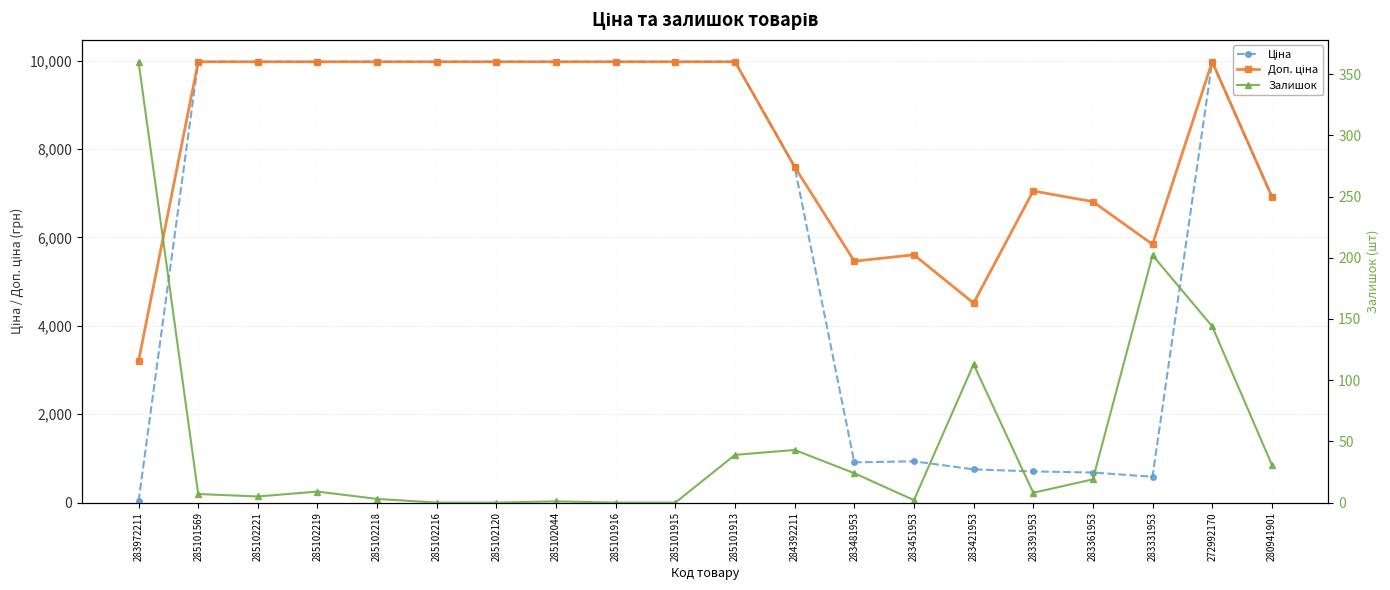

Reading right to left, extract all data points from this chart.

Ціна: 6925.7	9975.0	584.4	681.0	705.1	752.2	934.5	910.4	7596.5	9975.0	9975.0	9975.0	9975.0	9975.0	9975.0	9975.0	9975.0	9975.0	9975.0	32.0
Доп. ціна: 6925.7	9975.0	5843.9	6809.8	7051.3	4513.3	5607.2	5462.3	7596.5	9975.0	9975.0	9975.0	9975.0	9975.0	9975.0	9975.0	9975.0	9975.0	9975.0	3205.0
Залишок: 31.0	144.0	202.0	19.0	8.0	113.0	2.0	24.0	43.0	39.0	0.0	0.0	1.0	0.0	0.0	3.0	9.0	5.0	7.0	360.0